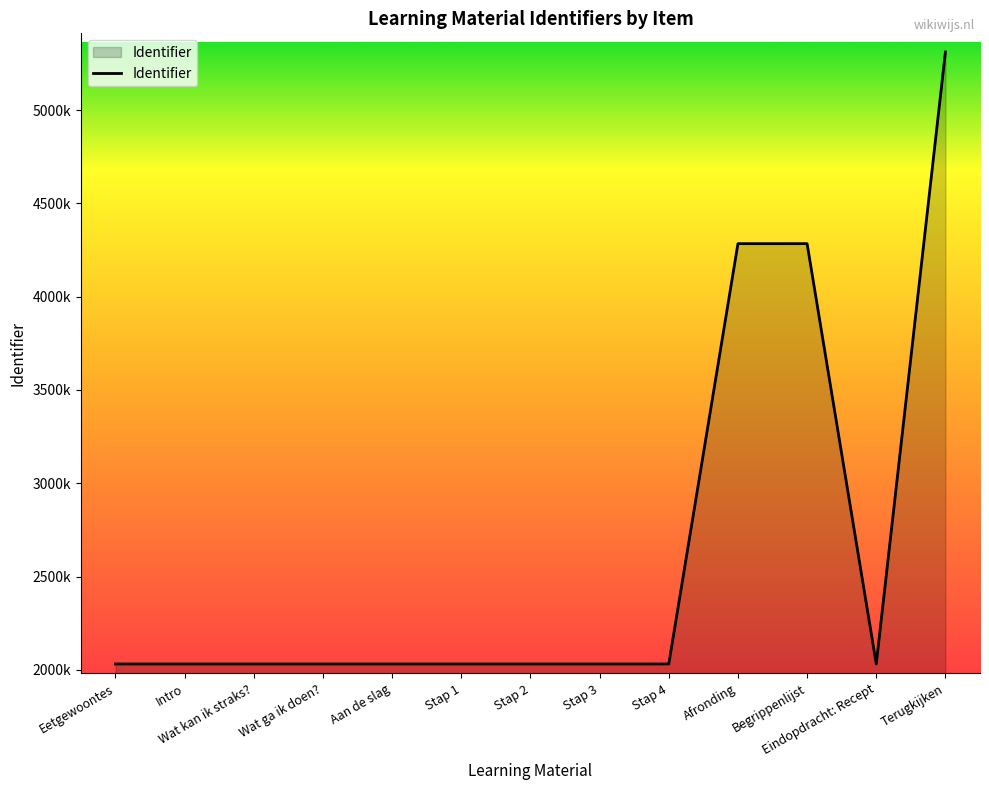

Does the chart display data point markers on the line(s)?

No